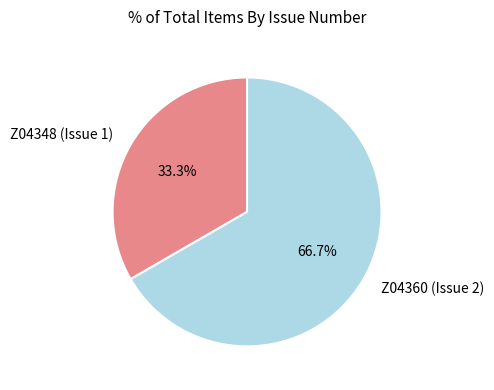

To the nearest percent, what percentage of the pie is Z04348 (Issue 1)?

33%